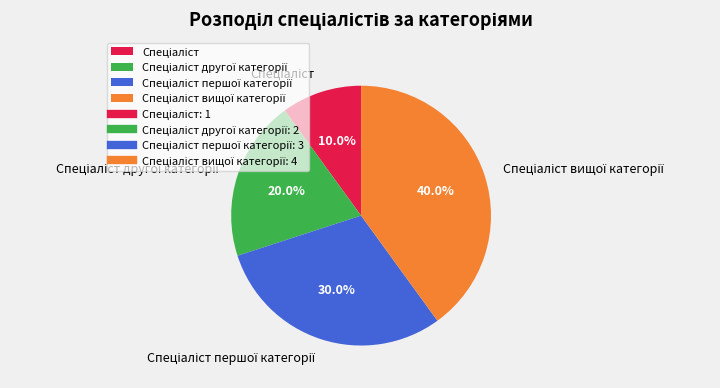

Is there a majority slice in this chart?

No